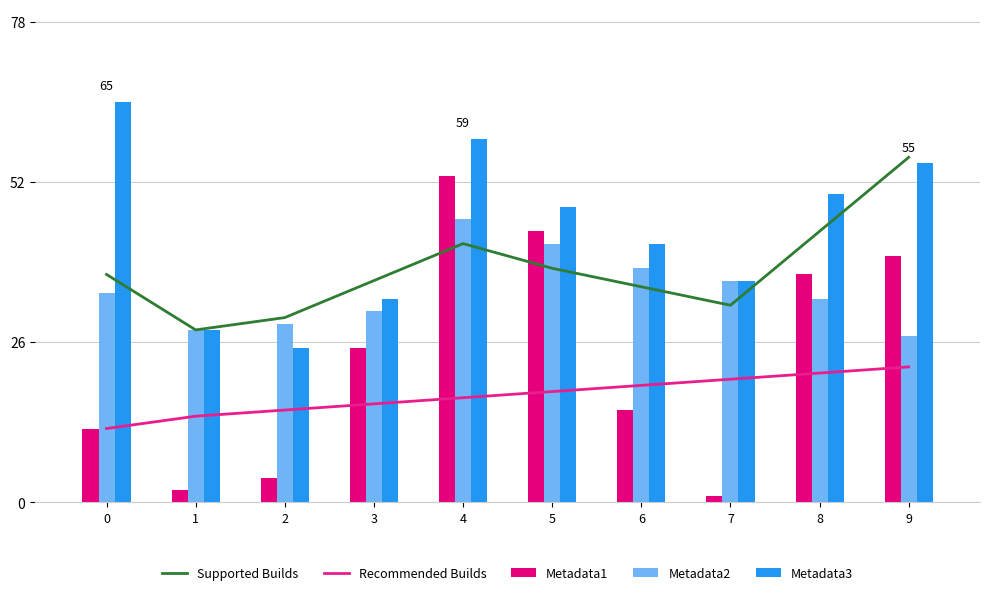

At which label does Metadata2 first exceed 34?

4